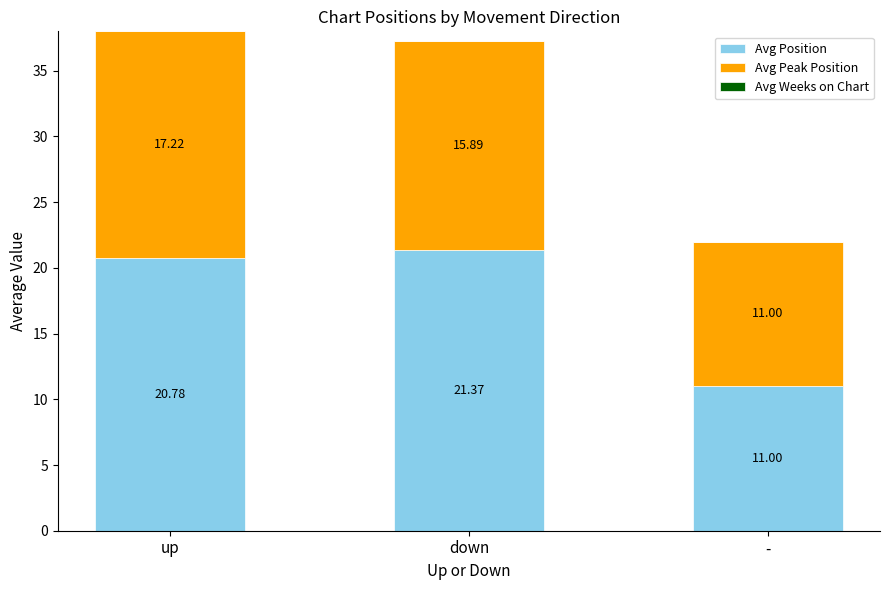

Which category has the highest value in the Avg Position series?

down